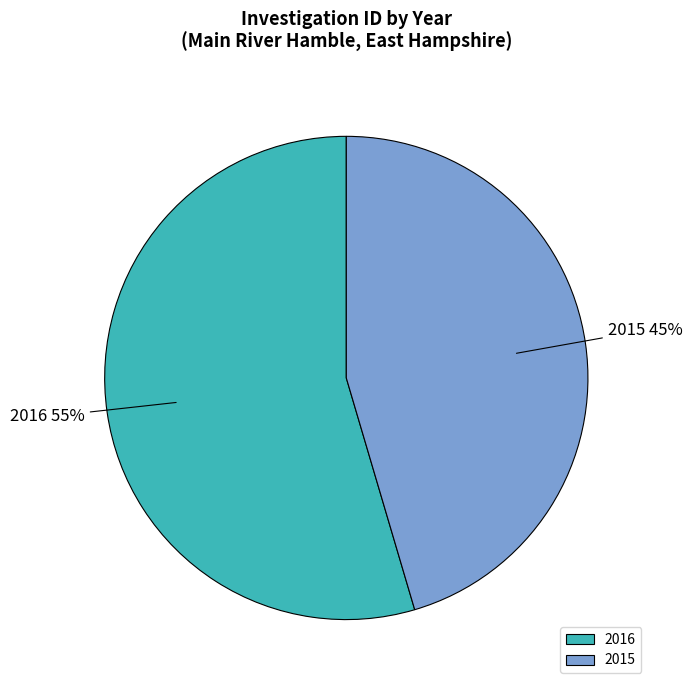

The 2015 slice represents 45% of the pie. True or false?

True